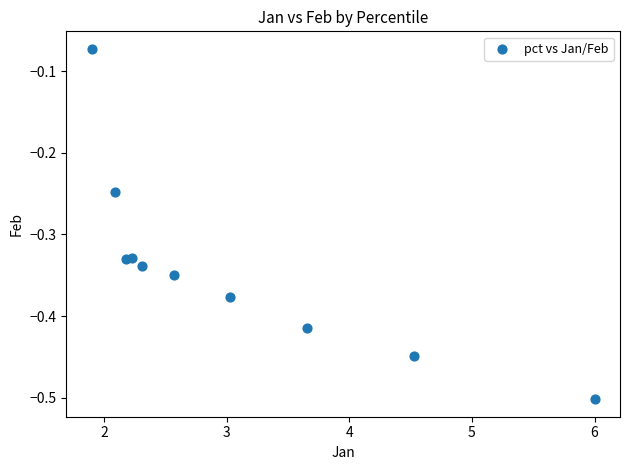

What is the range of Y values (max minus min)?

0.4